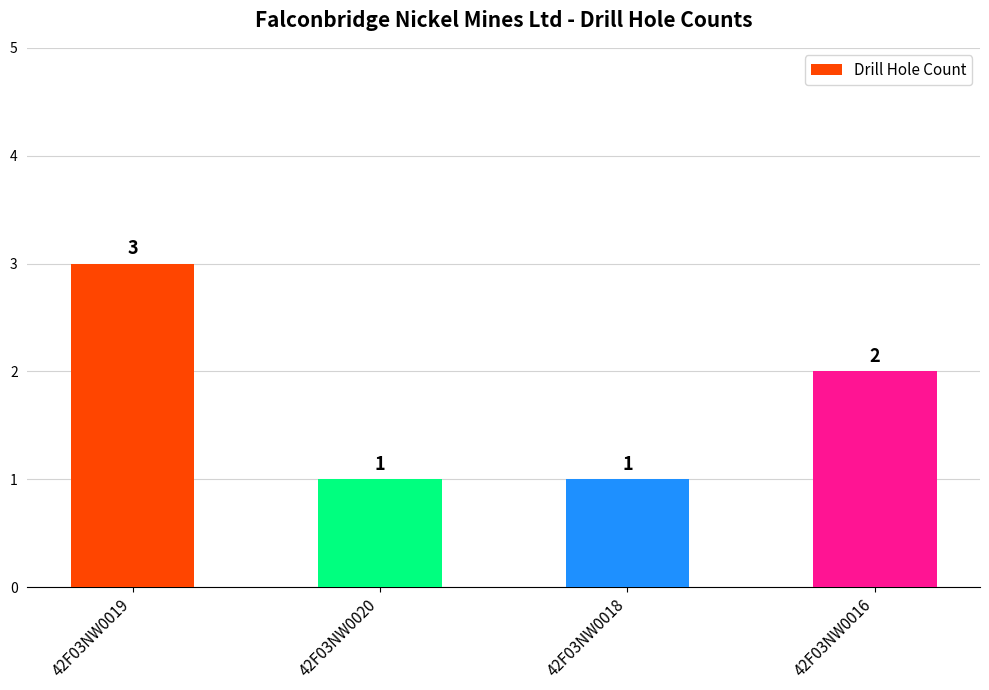

What is the sum of all values?

7